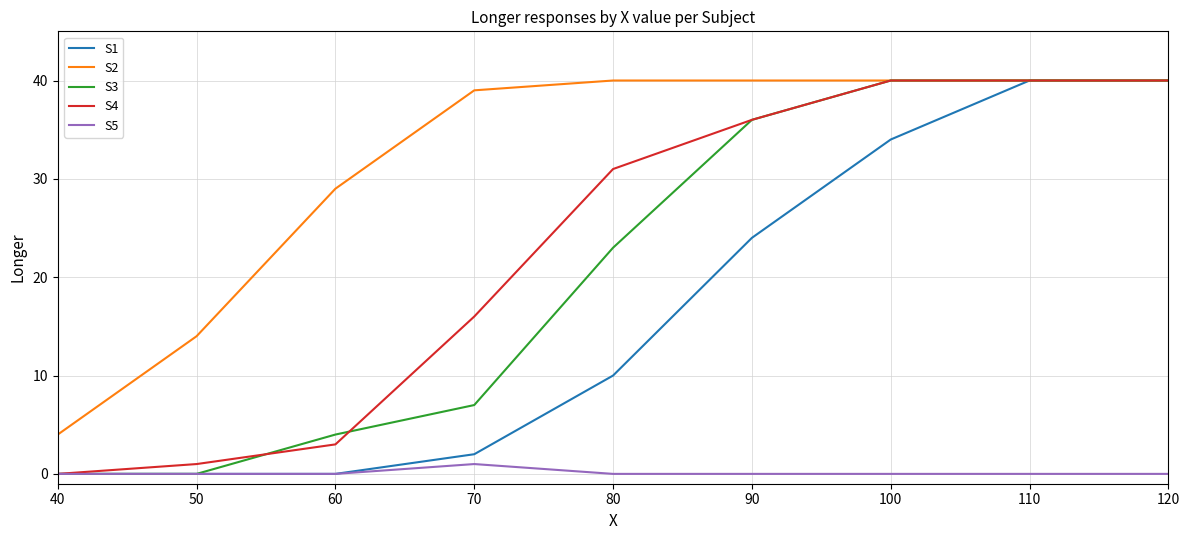

Count the number of data series in this chart.

5